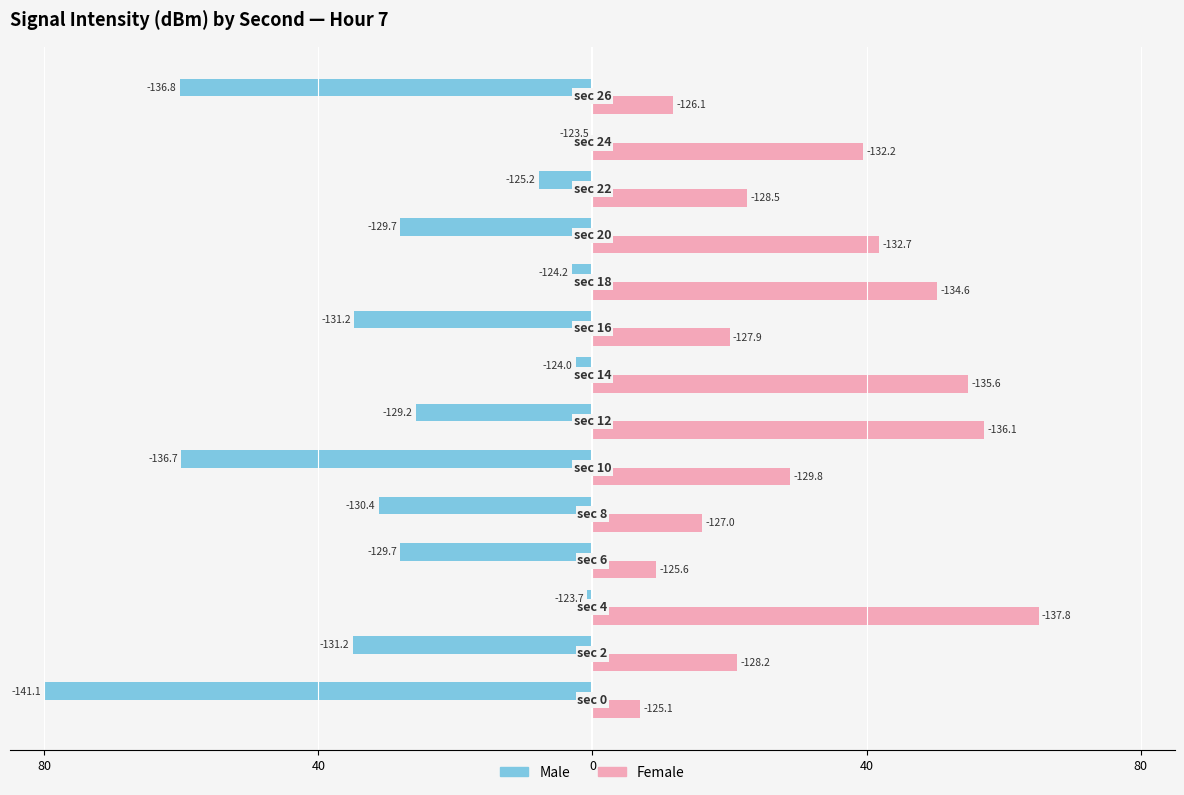

What are all the series names shown in the legend?

Male, Female